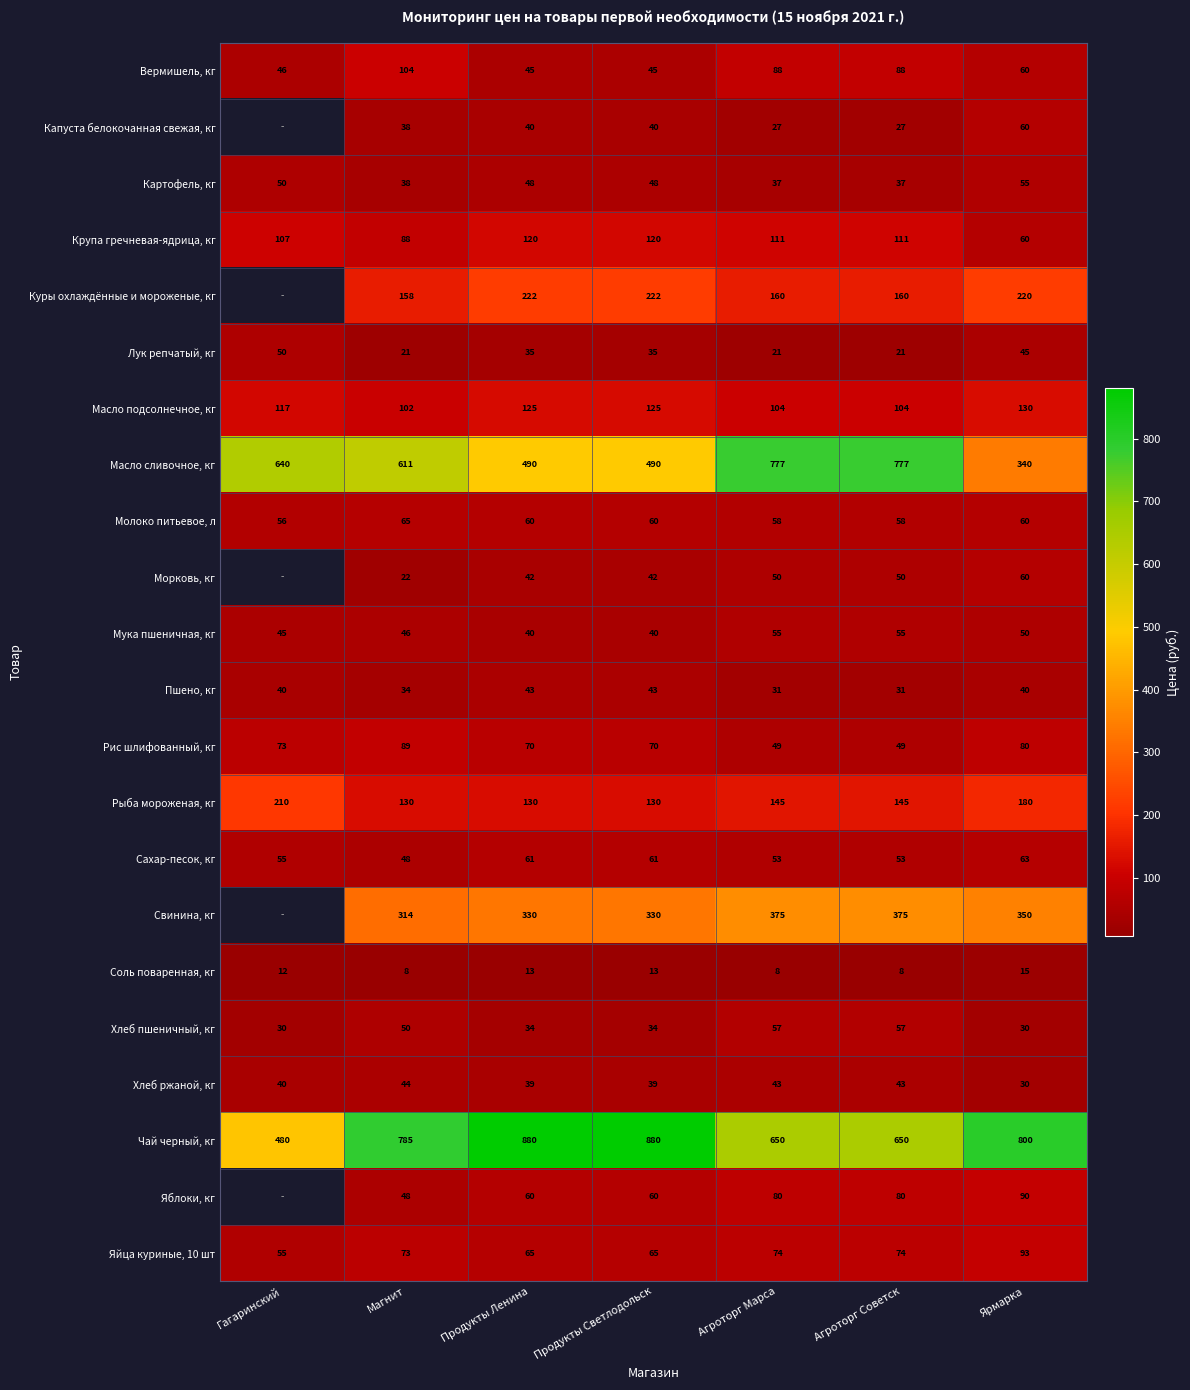

What value does the Пшено, кг series have at Магнит, to the nearest 5?

35